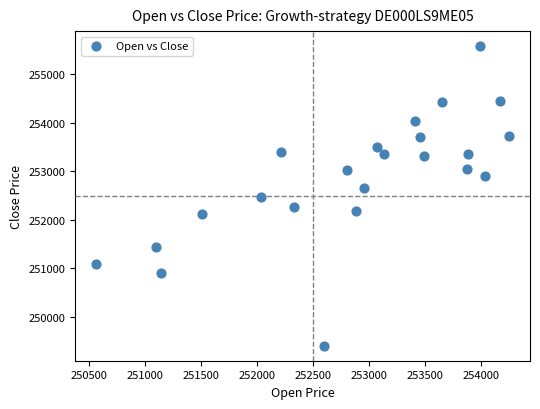

What is the range of Y values (max minus min)?

6171